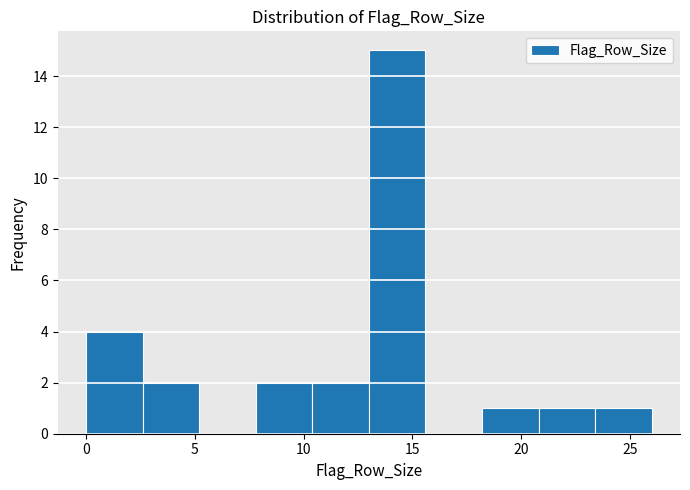

What is the height of the bar covering 7.8 to 10.4 on the x-axis? Neither the bar edges nor the heights are printed on the chart, so give them approximately, as read against the axes.

2